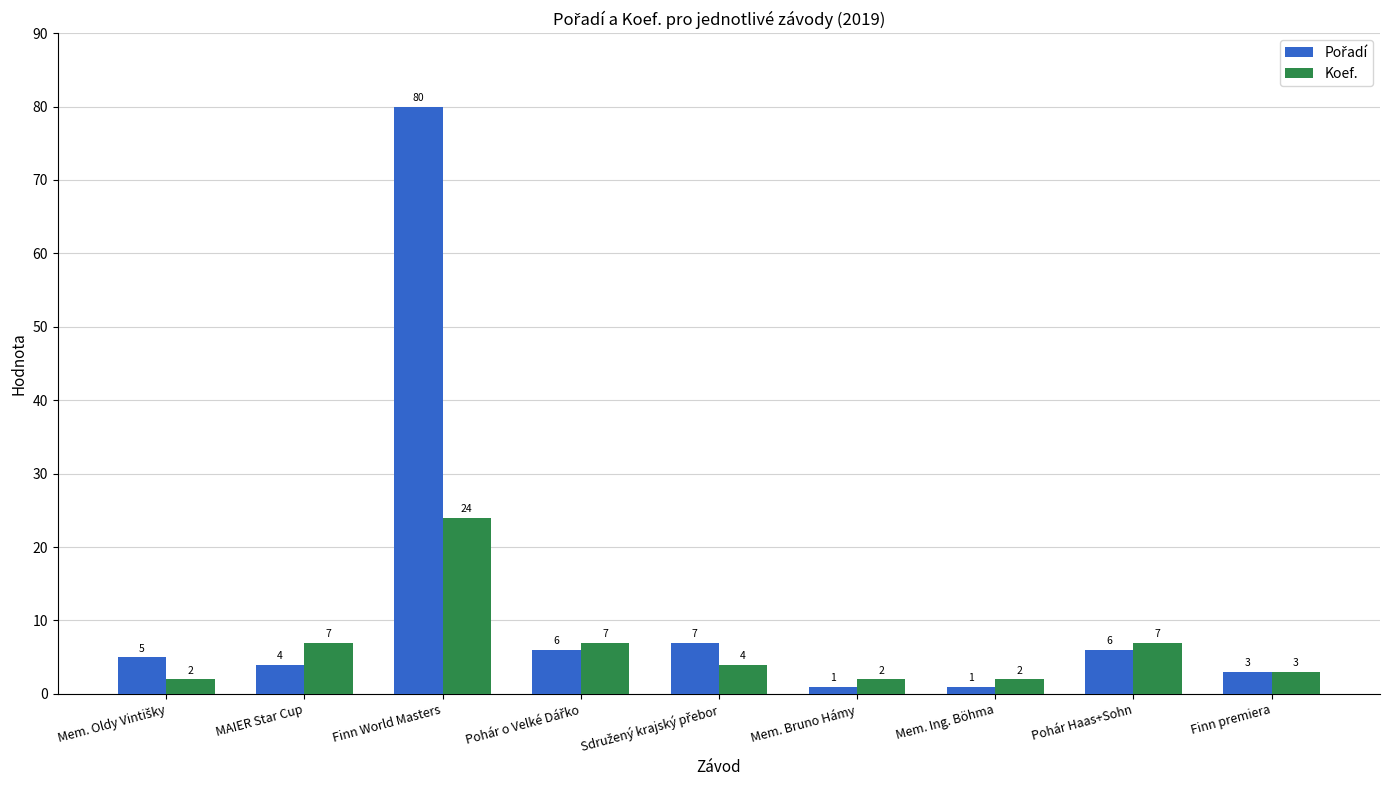

At which label does Koef. reach its peak?

Finn World Masters